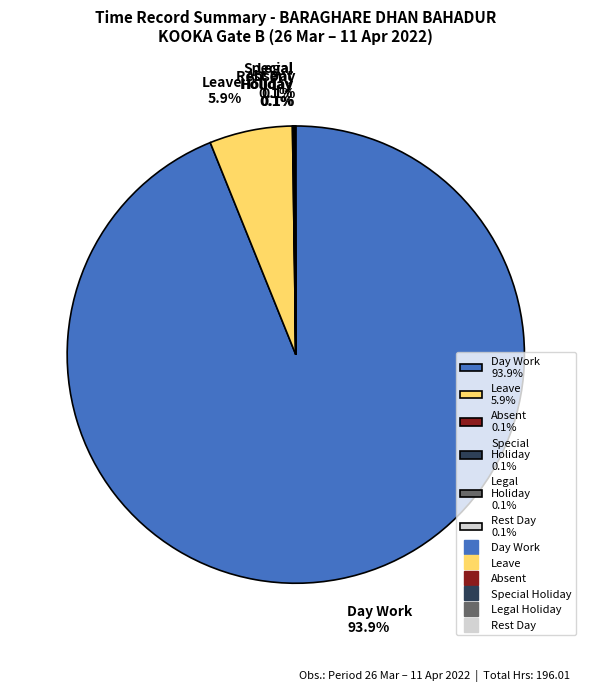

What is the largest slice in the pie chart?

Day Work 93.9%